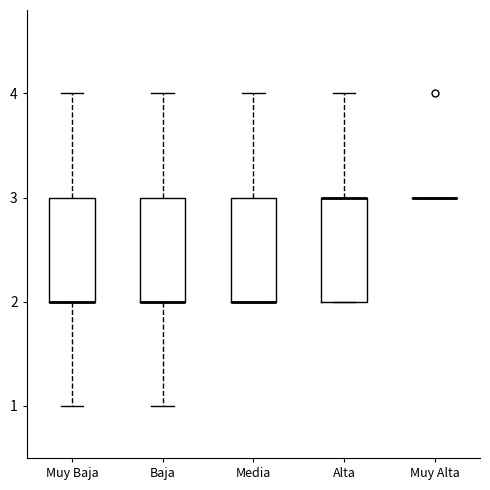

Where does the upper whisker of the box for Muy Baja end on the y-axis? The values are not printed on the chart, so give them approximately, as read against the axis.

4